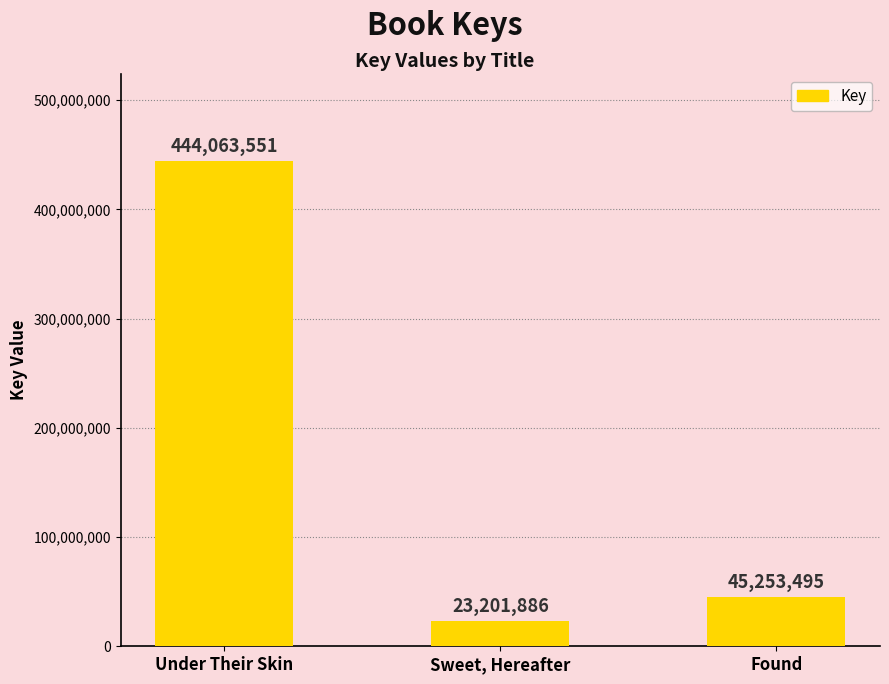

True or false: the data shows 5617833 at Sweet, Hereafter.

False